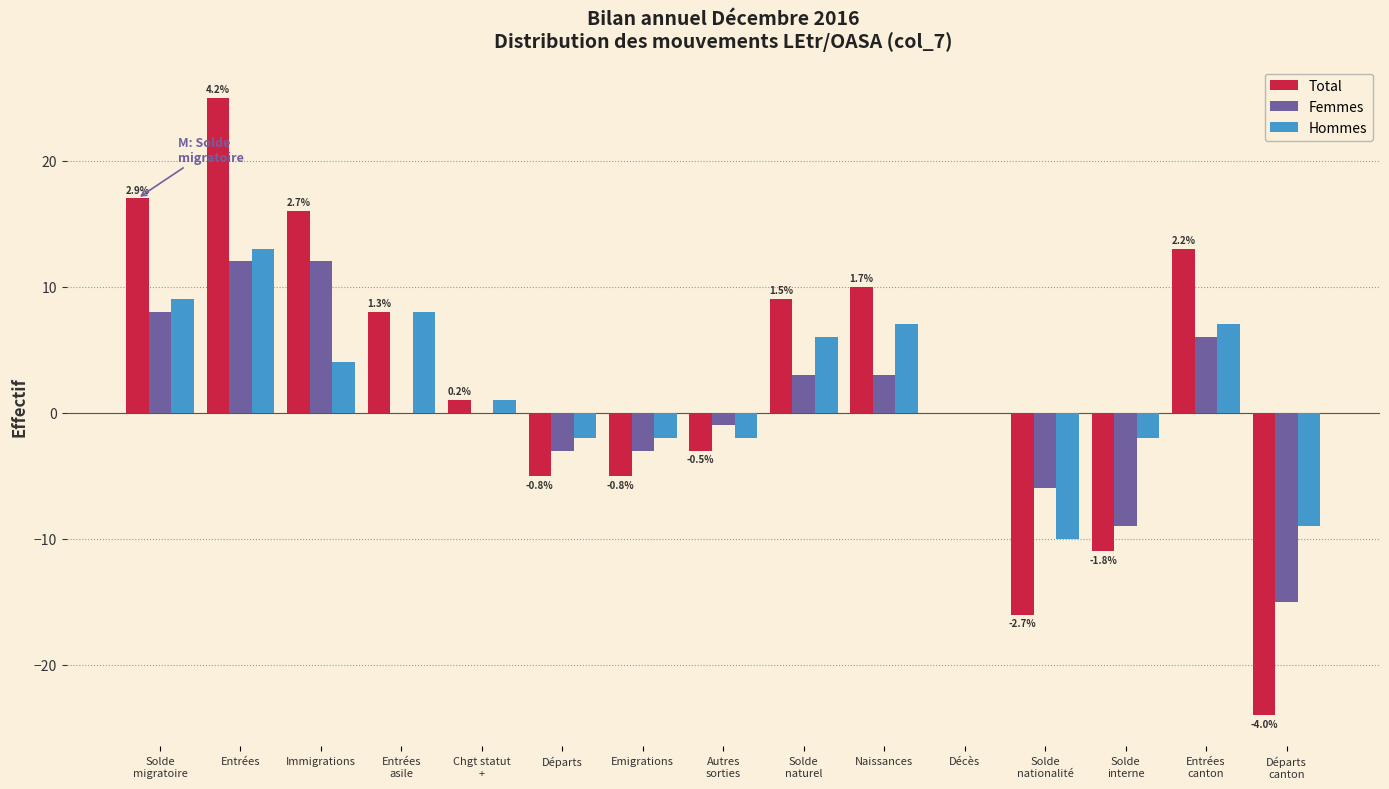

The Hommes series shows -2 at Emigrations. True or false?

True